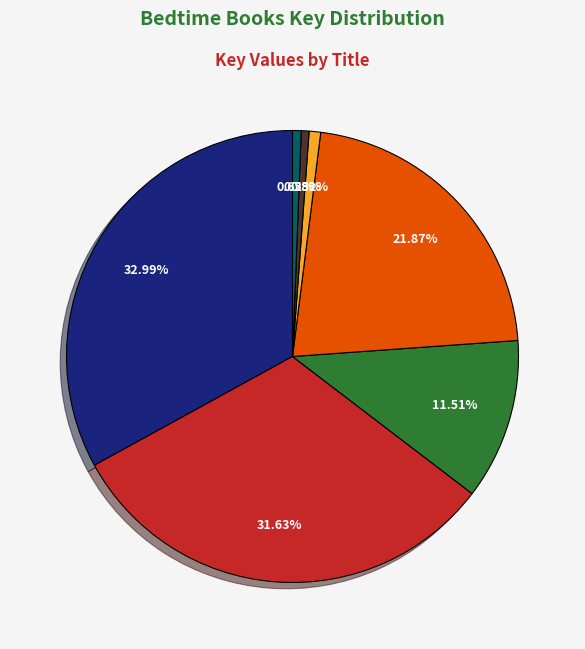

Count the number of slices in the pie.

7